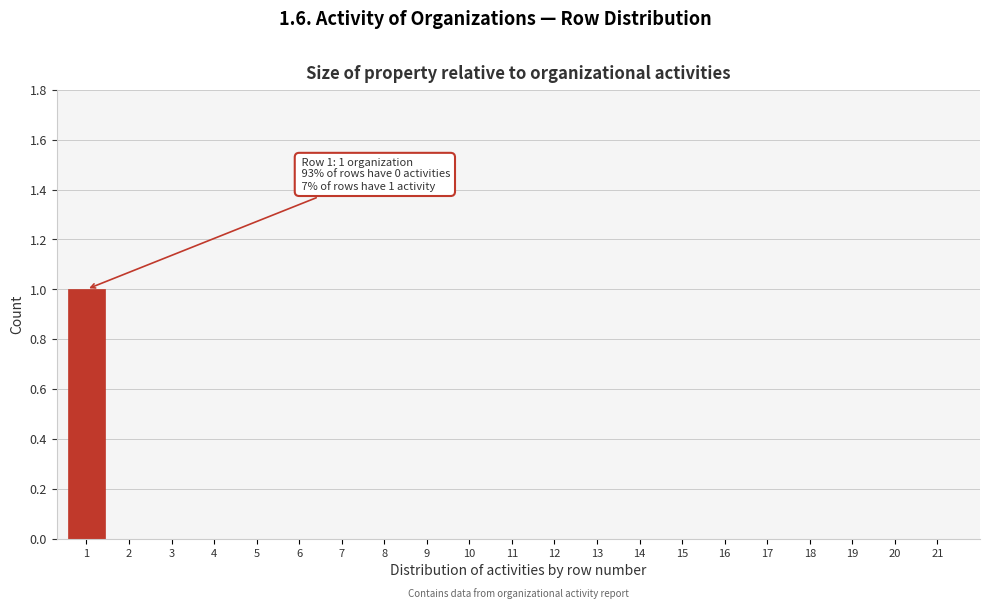

Reading right to left, list all the values displayed in this chart.

21=0	20=0	19=0	18=0	17=0	16=0	15=0	14=0	13=0	12=0	11=0	10=0	9=0	8=0	7=0	6=0	5=0	4=0	3=0	2=0	1=1